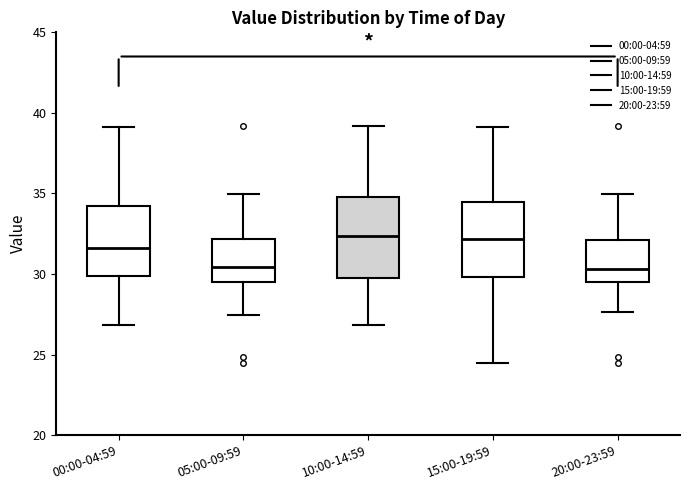

Where does the lower whisker of the box for 15:00-19:59 end on the y-axis? The values are not printed on the chart, so give them approximately, as read against the axis.

24.5